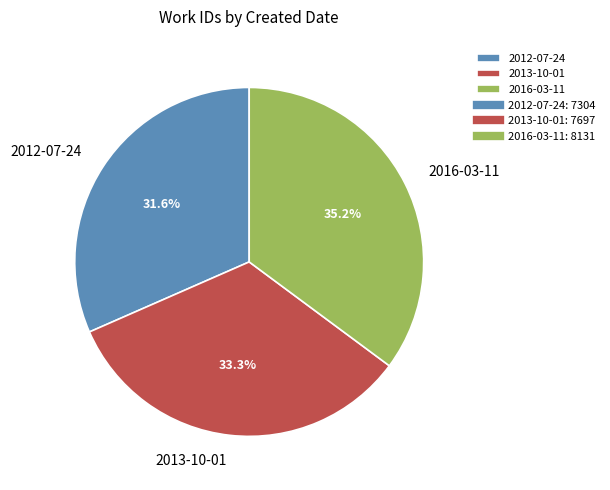

Which category has the biggest portion of the pie?

2016-03-11